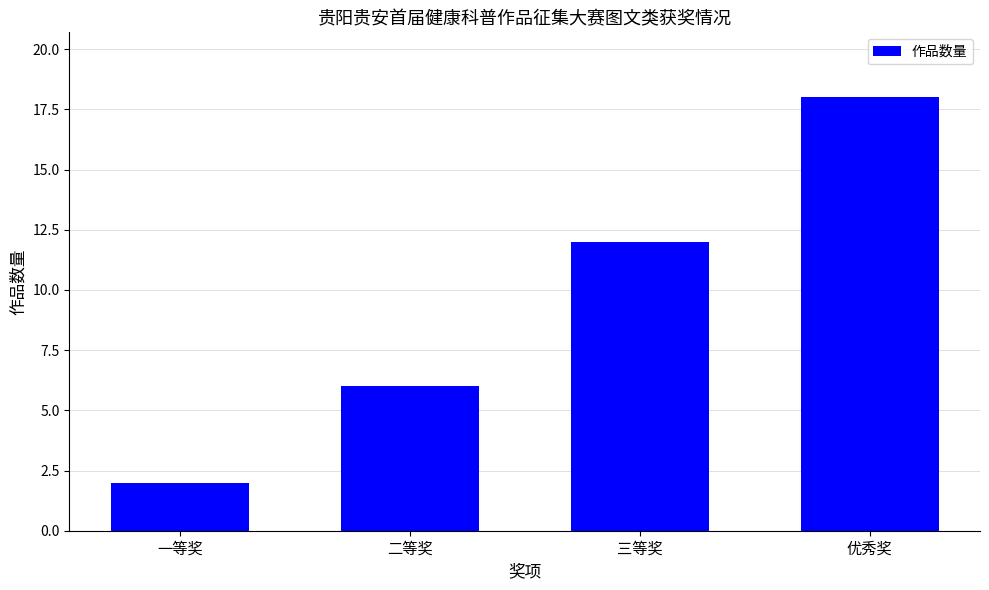

How many bars are there in total?

4